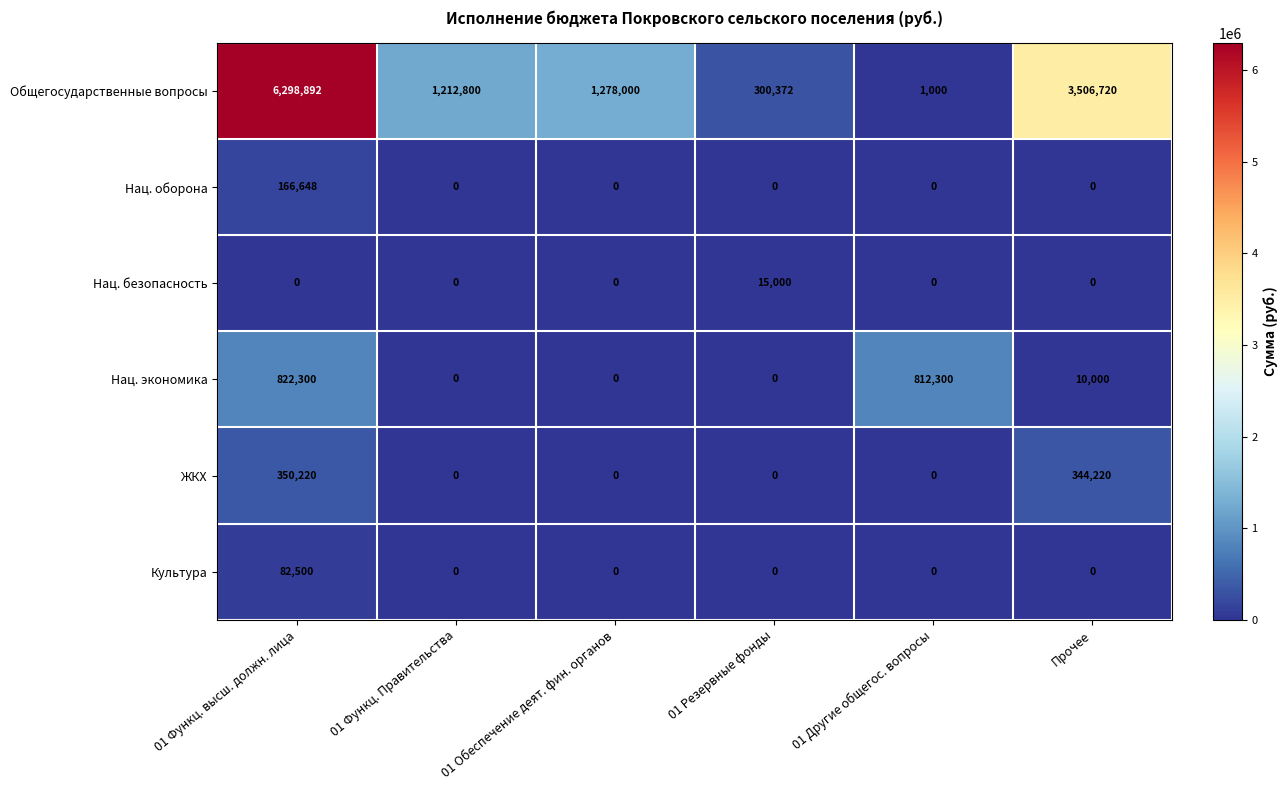

List the series in order of their peak value, lowest first.

Нац. безопасность, Культура, Нац. оборона, ЖКХ, Нац. экономика, Общегосударственные вопросы